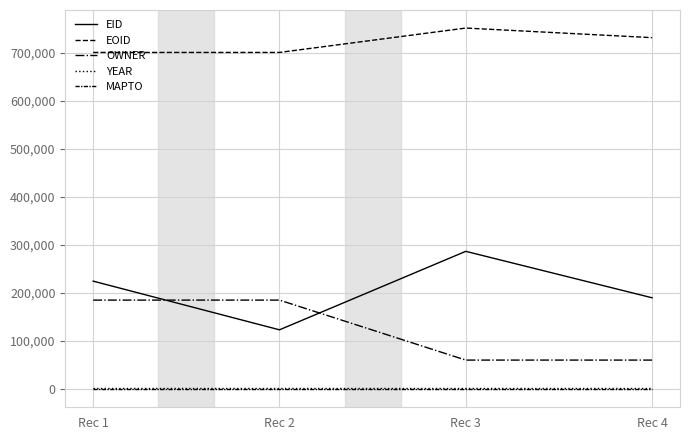

Which series has the widest spread of values?

EID